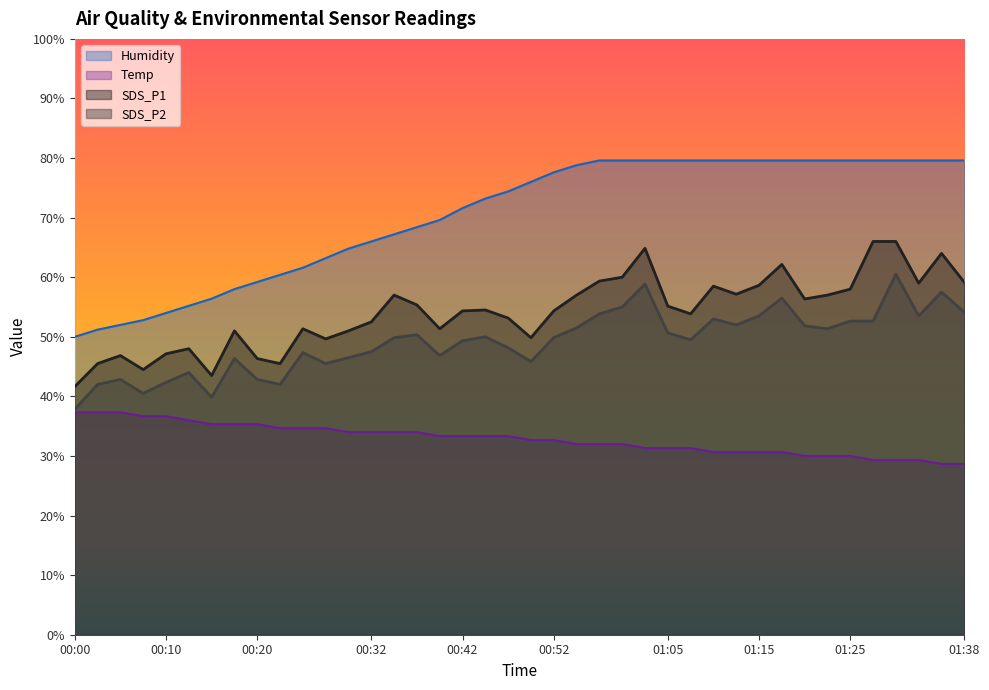

How many lines are shown in the chart?

4